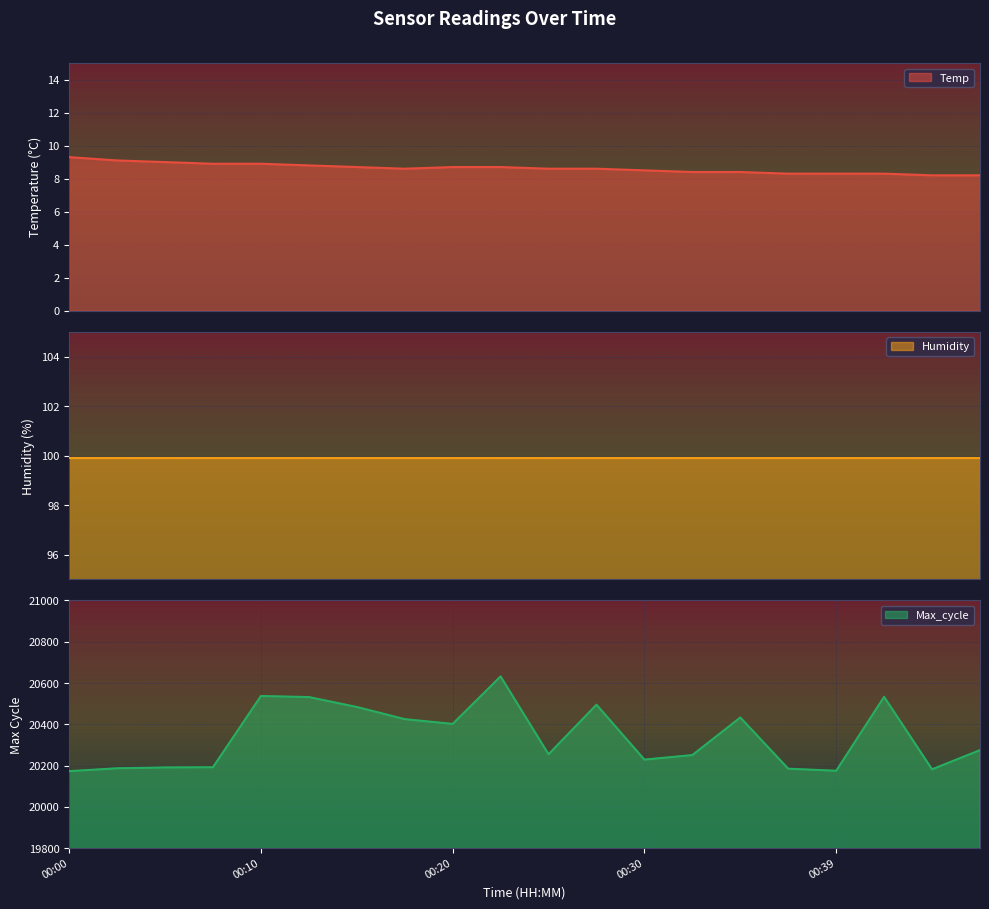

True or false: Max_cycle has a value of 10582.2 at 00:05.

False